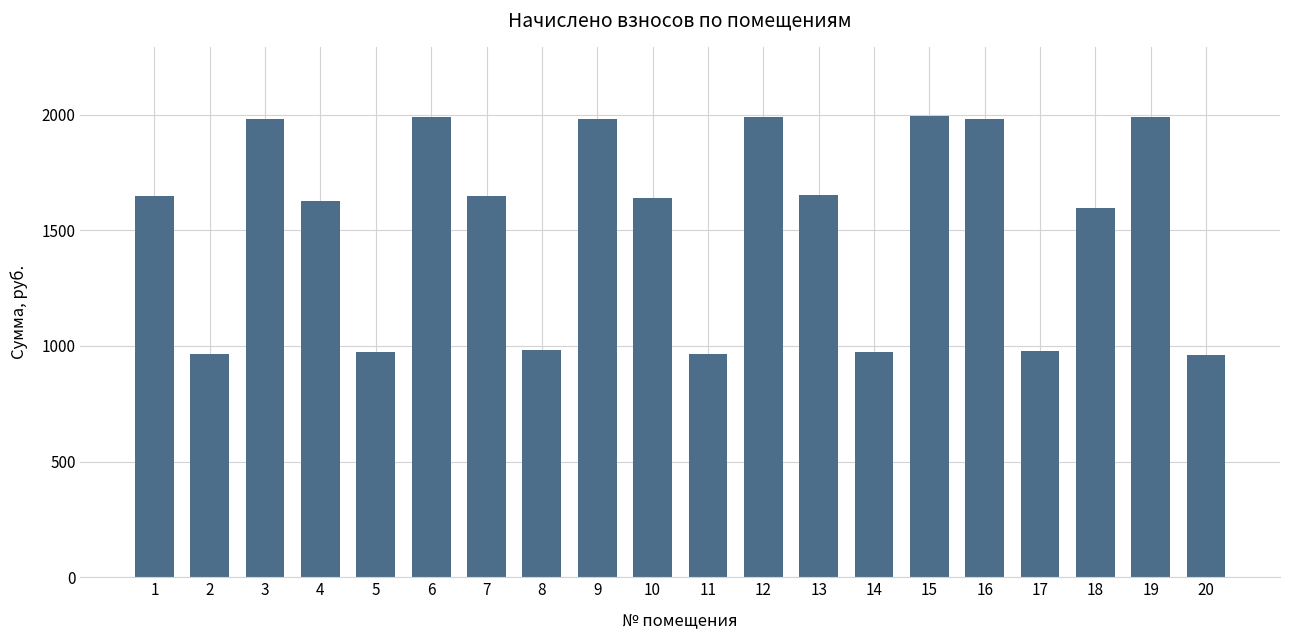

Is it true that the value at 11 is 966.7?

True